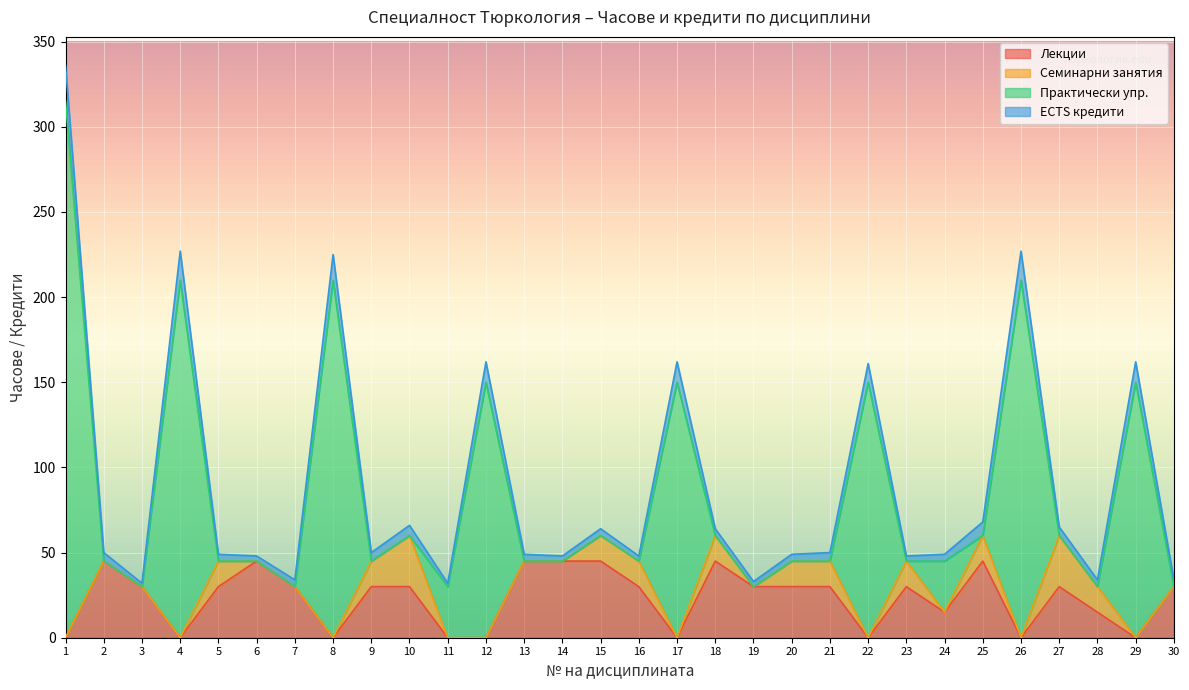

True or false: Практически упр. has more than 2 interior local peaks.

True